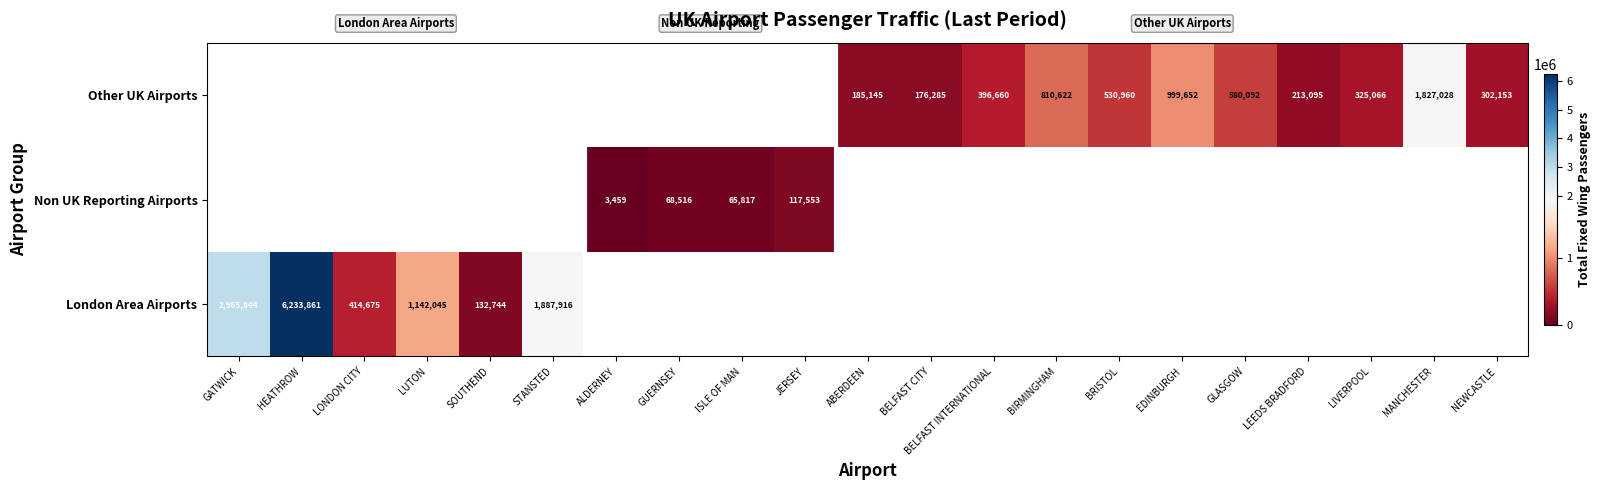

The Other UK Airports series shows 999652 at EDINBURGH. True or false?

True